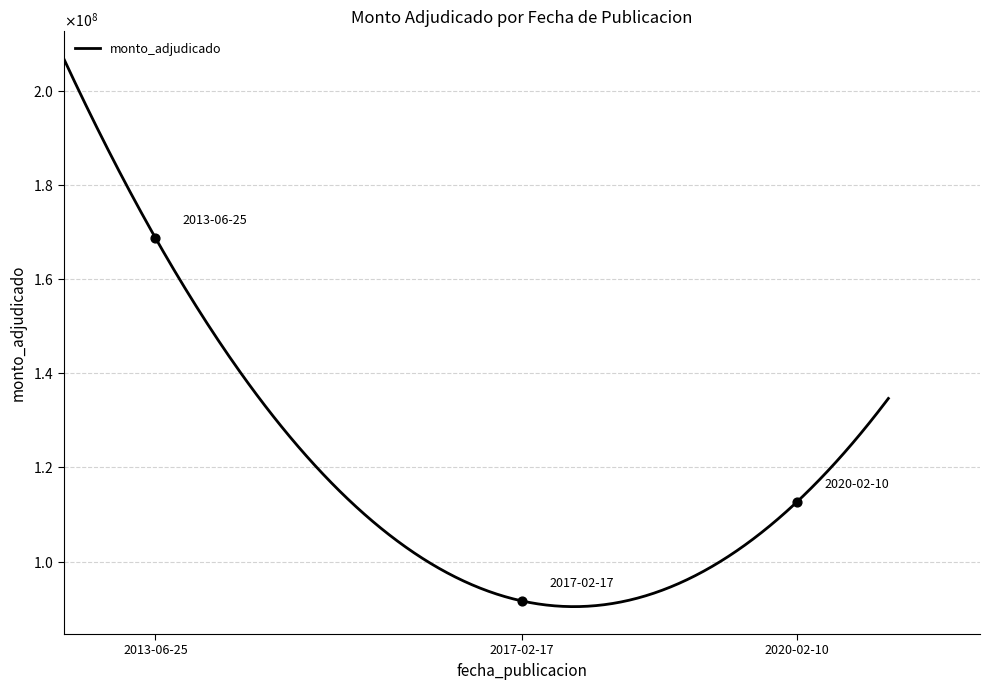

Which has a higher value, 2017-02-17 or 2013-06-25?

2013-06-25